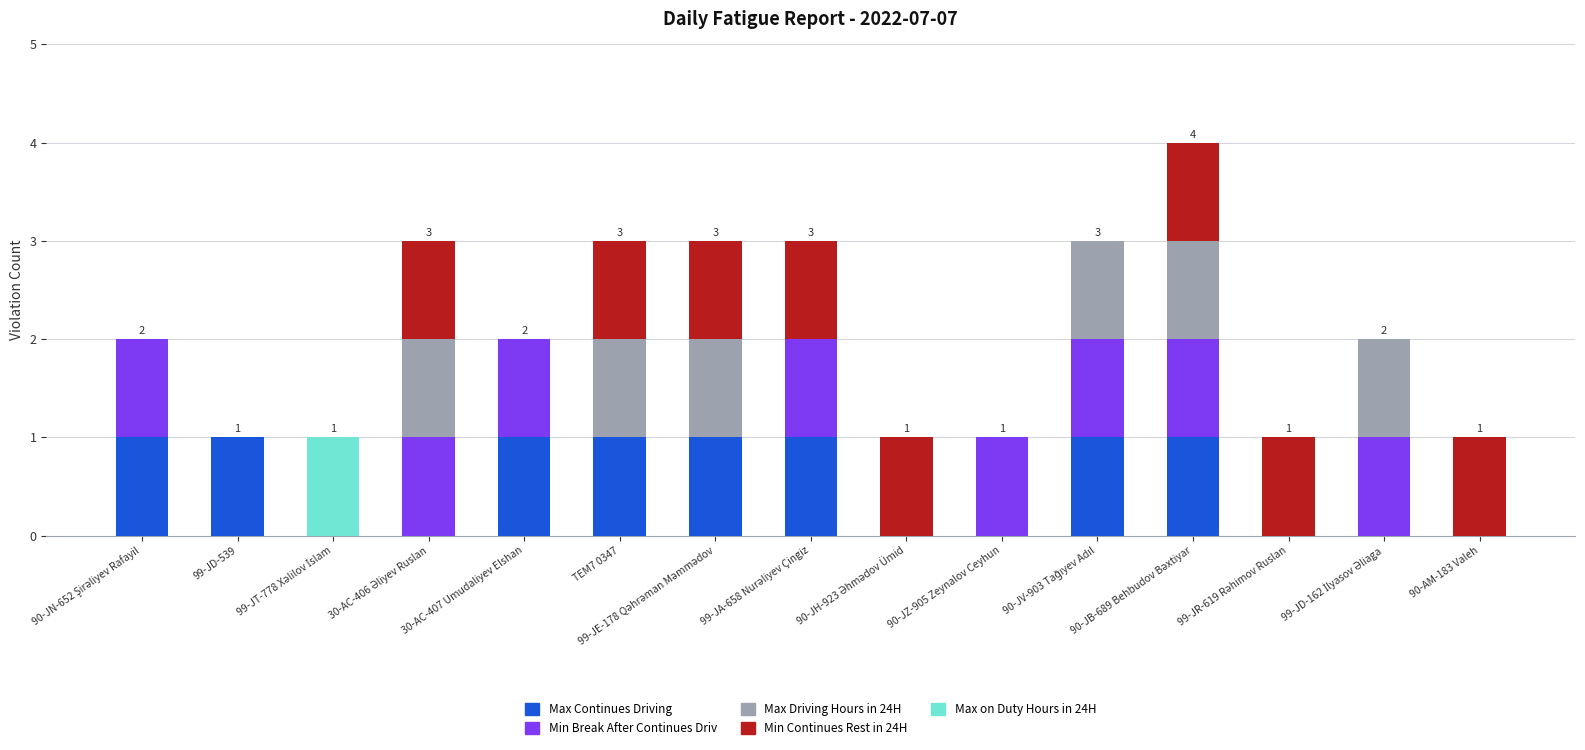

What is the sum of all Max Continues Driving values?

8